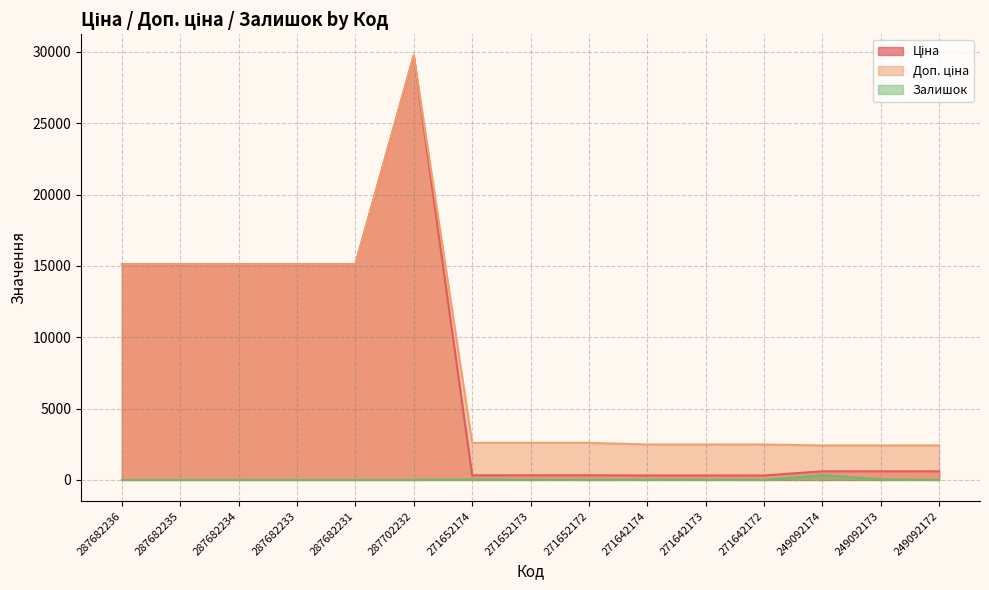

What is the spread (max minus min) of values at 287682233?

15120.0